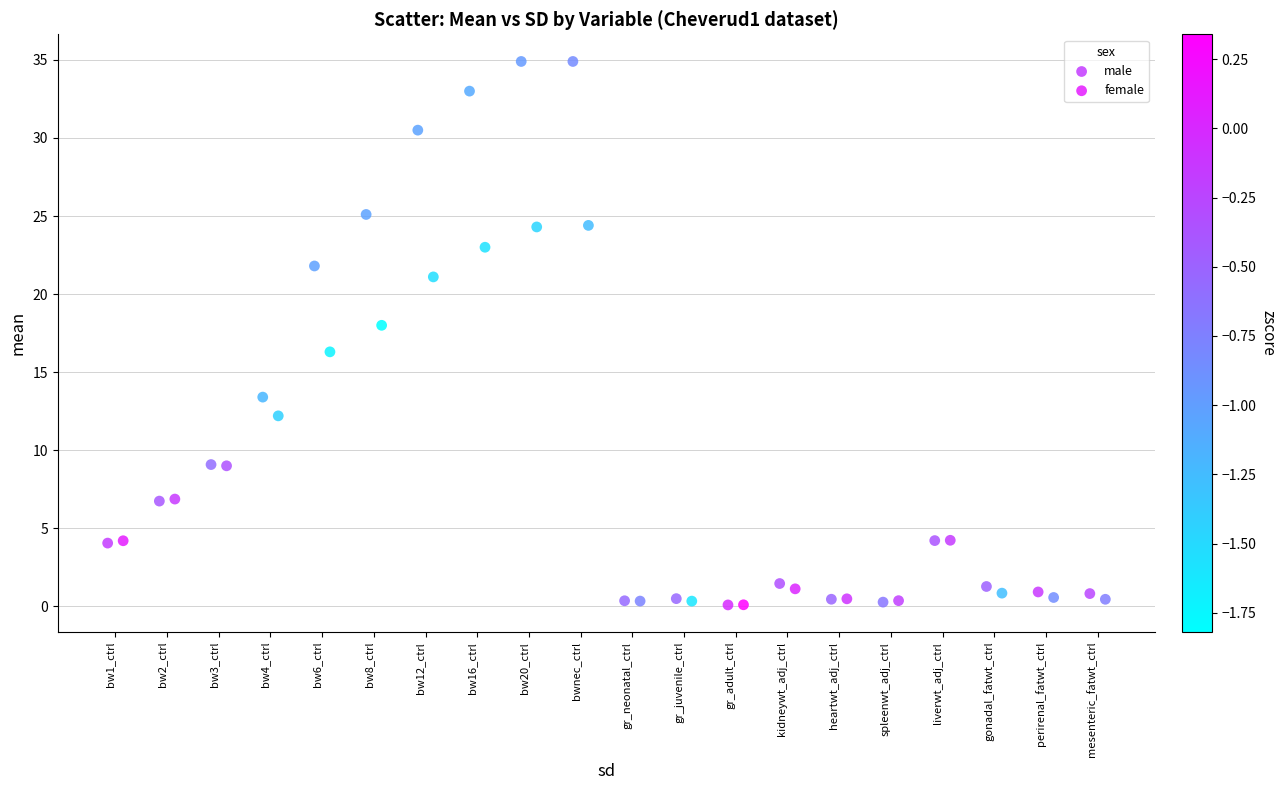

Which series reaches the maximum Y coordinate?

male